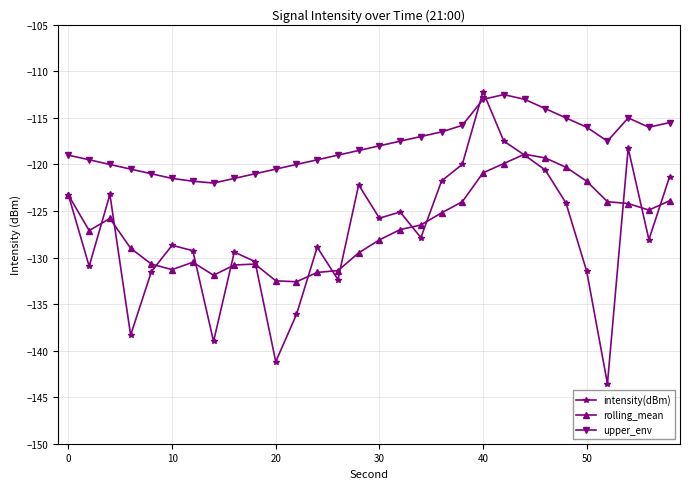

How many series are shown in this chart?

3